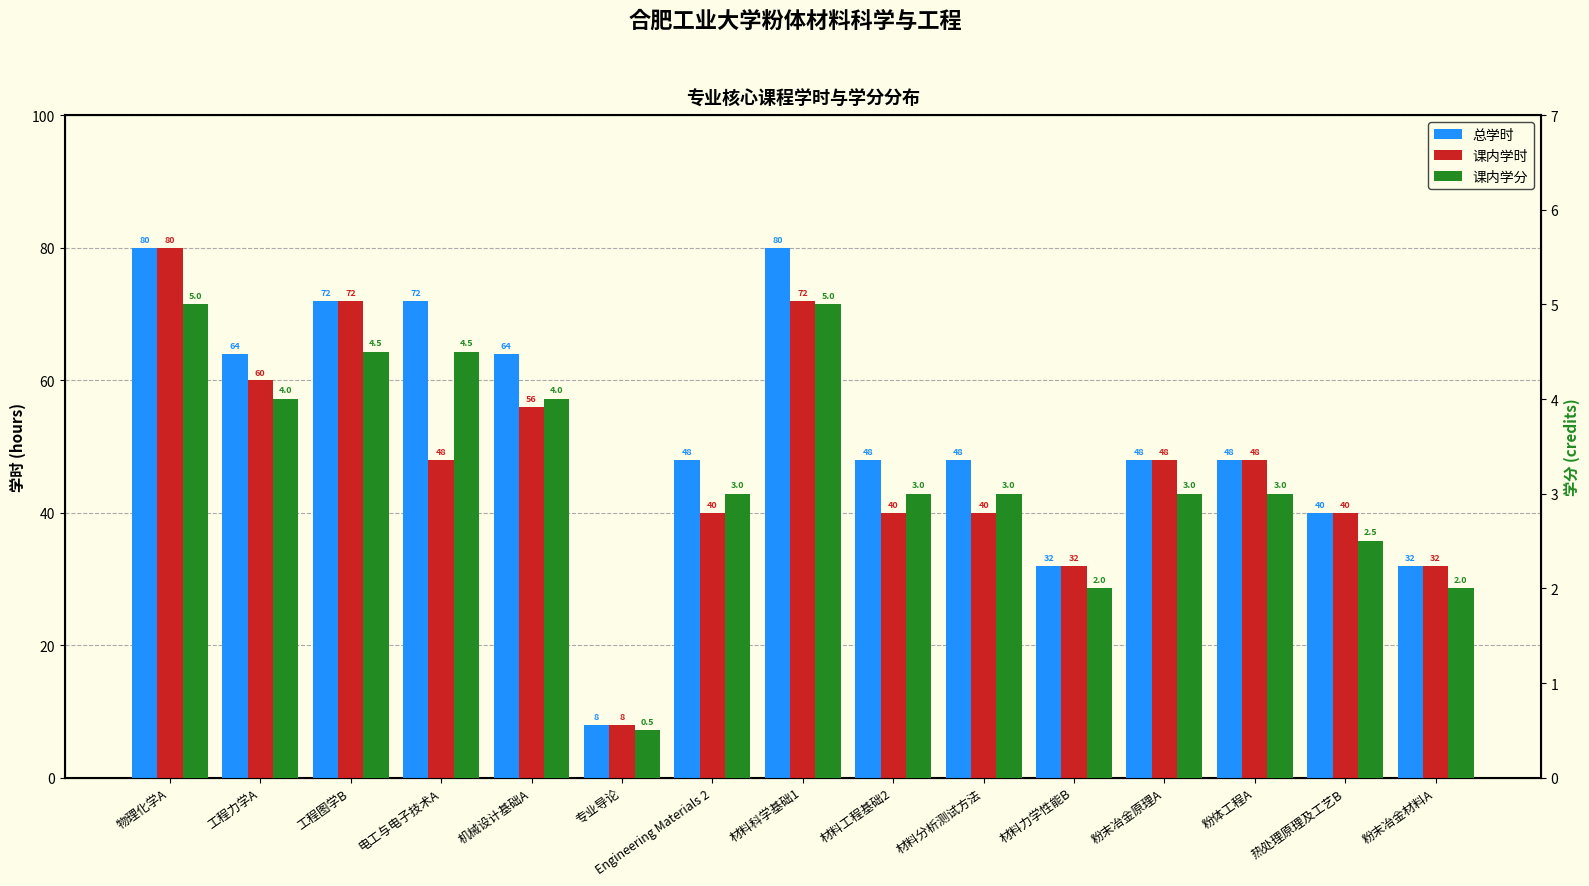

What is the label of the 5th bar from the left?

机械设计基础A